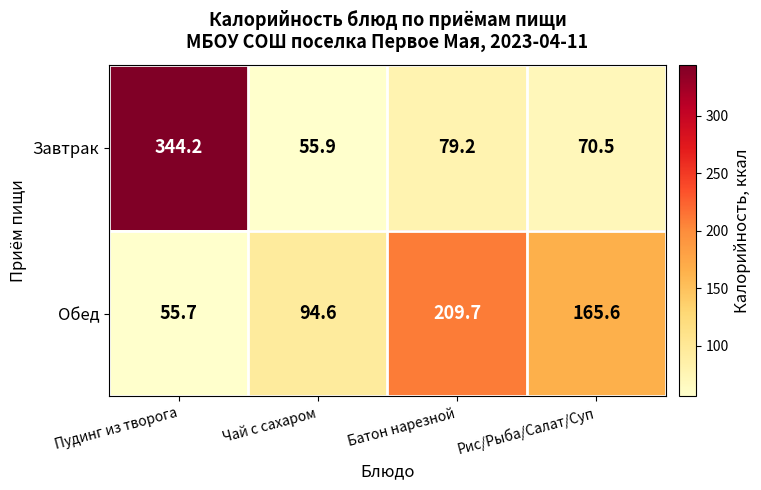

What is the total value across all series at Рис/Рыба/Салат/Суп?

236.1